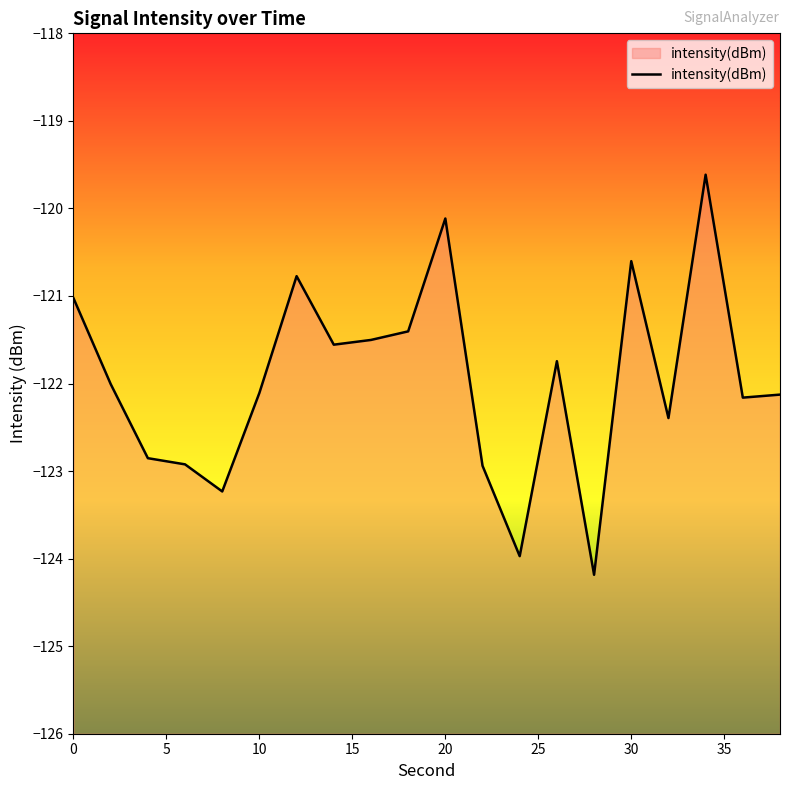

How many data points does each series have?

20